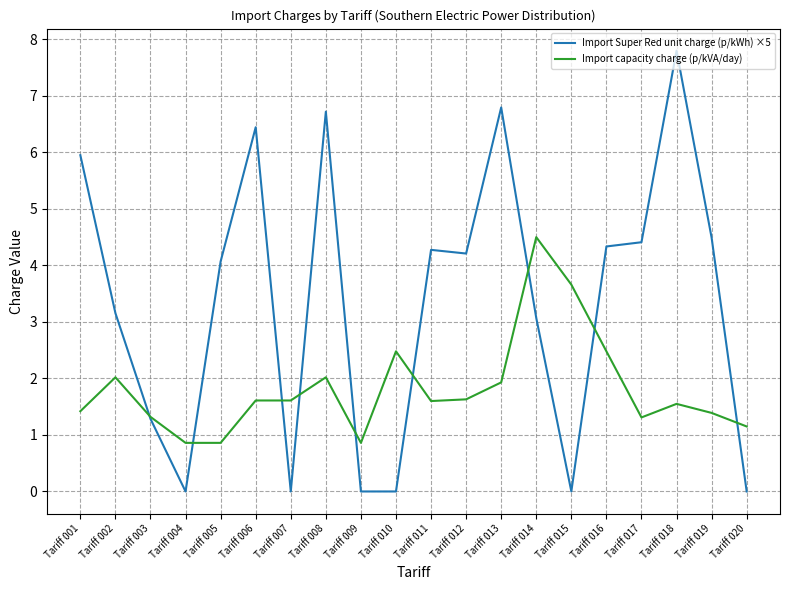

Which series changed the most between Tariff 010 and Tariff 020?

Import capacity charge (p/kVA/day)